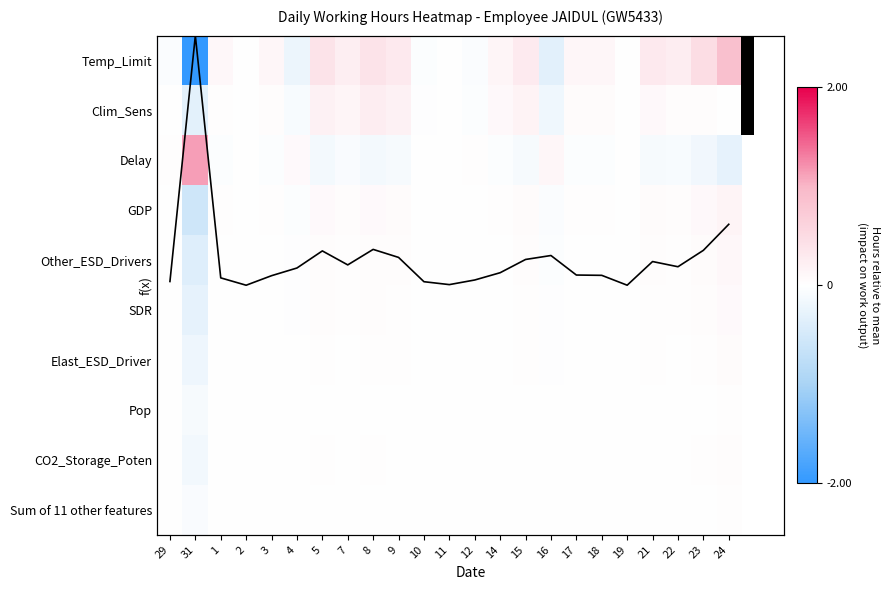

What is the difference between the second highest and second lowest values in the Other_ESD_Drivers series?

0.1